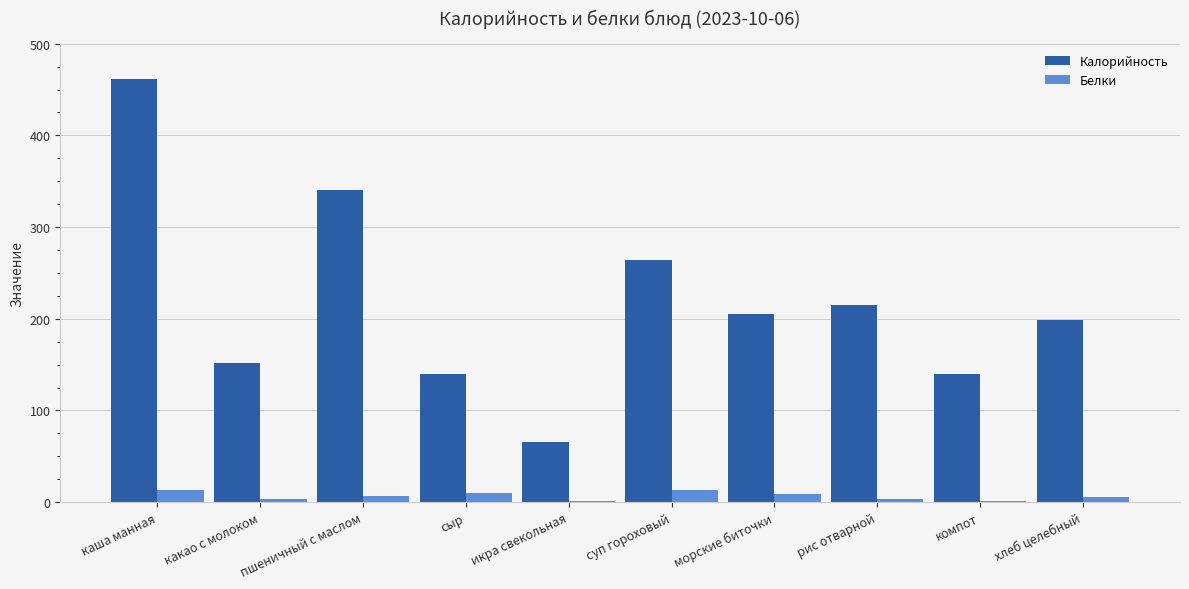

What is the sum of the Калорийность values at морские биточки and сыр?

345.3